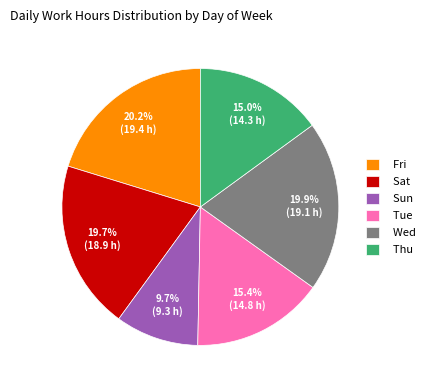

How many slices are in this pie chart?

6